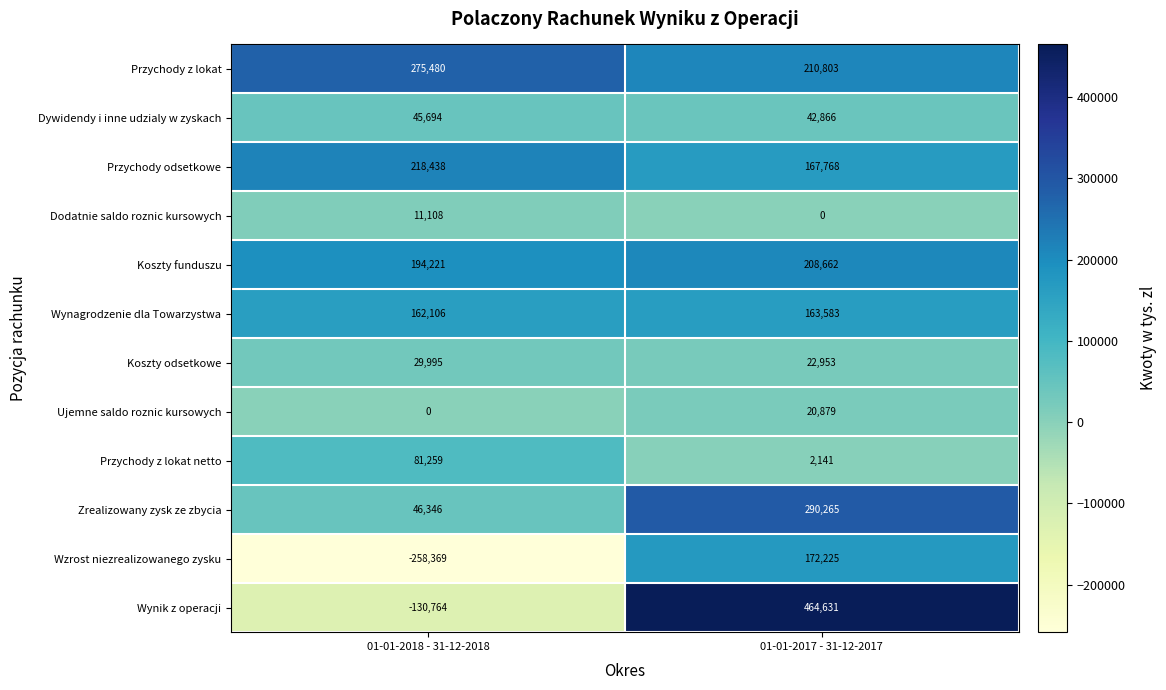

Reading left to right, list all the values displayed in this chart.

Przychody z lokat: 275480	210803
Dywidendy i inne udzialy w zyskach: 45694	42866
Przychody odsetkowe: 218438	167768
Dodatnie saldo roznic kursowych: 11108	0
Koszty funduszu: 194221	208662
Wynagrodzenie dla Towarzystwa: 162106	163583
Koszty odsetkowe: 29995	22953
Ujemne saldo roznic kursowych: 0	20879
Przychody z lokat netto: 81259	2141
Zrealizowany zysk ze zbycia: 46346	290265
Wzrost niezrealizowanego zysku: -258369	172225
Wynik z operacji: -130764	464631